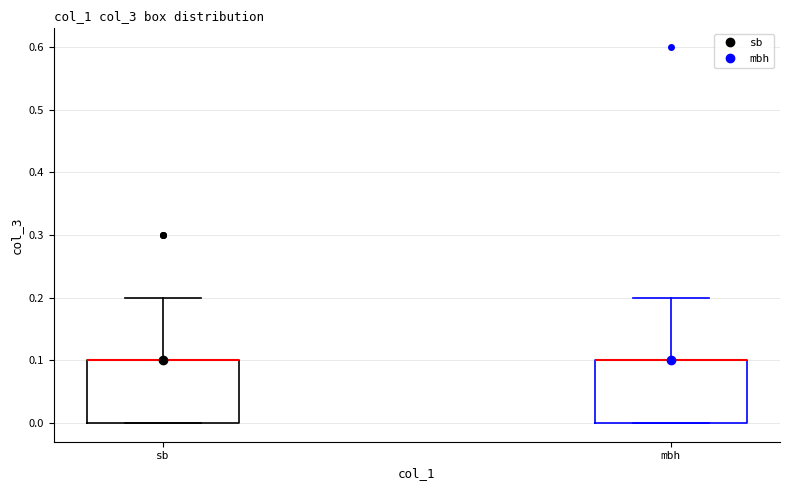

Reading left to right, read every box against the y-axis: the position of its median line, the range the box covers, and the ends of its whiskers. The values are not printed on the chart, so give them approximately, as read against the axis.

sb: median 0.1 (drawn on the box's upper edge), box 0.0 to 0.1, whiskers 0.0 to 0.2
mbh: median 0.1 (drawn on the box's upper edge), box 0.0 to 0.1, whiskers 0.0 to 0.2